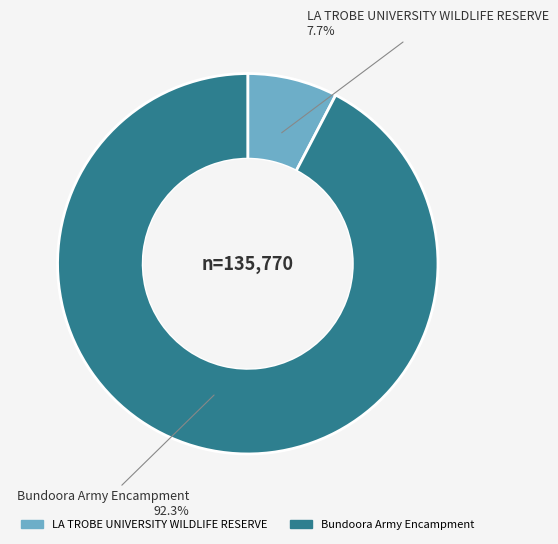

Does any single category account for the majority?

Yes